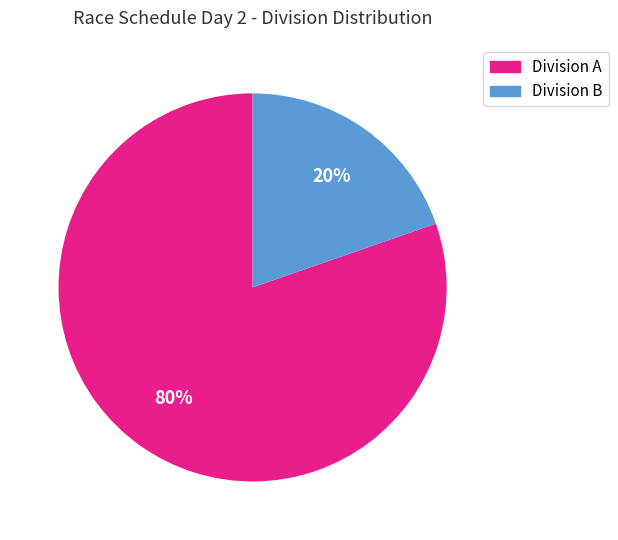

Is there a majority slice in this chart?

Yes